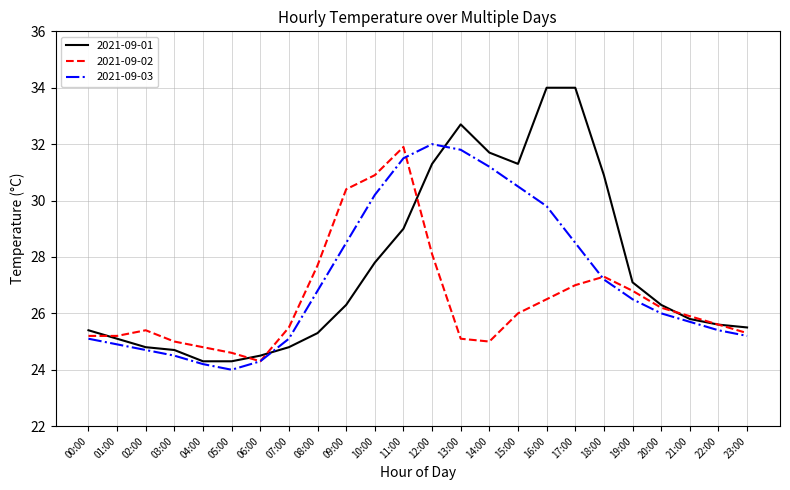

Rank the series by their average value, from highest to lowest.

2021-09-01, 2021-09-03, 2021-09-02